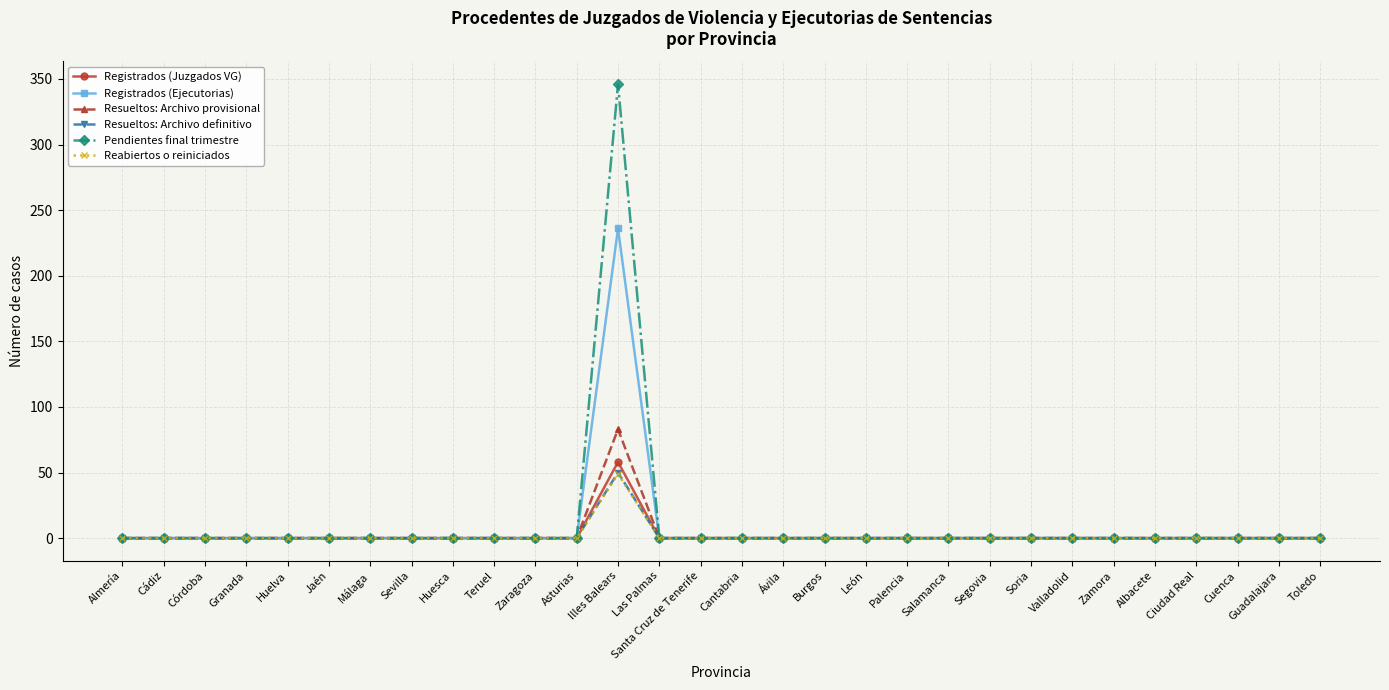

What is the average value of the Reabiertos o reiniciados series?

2